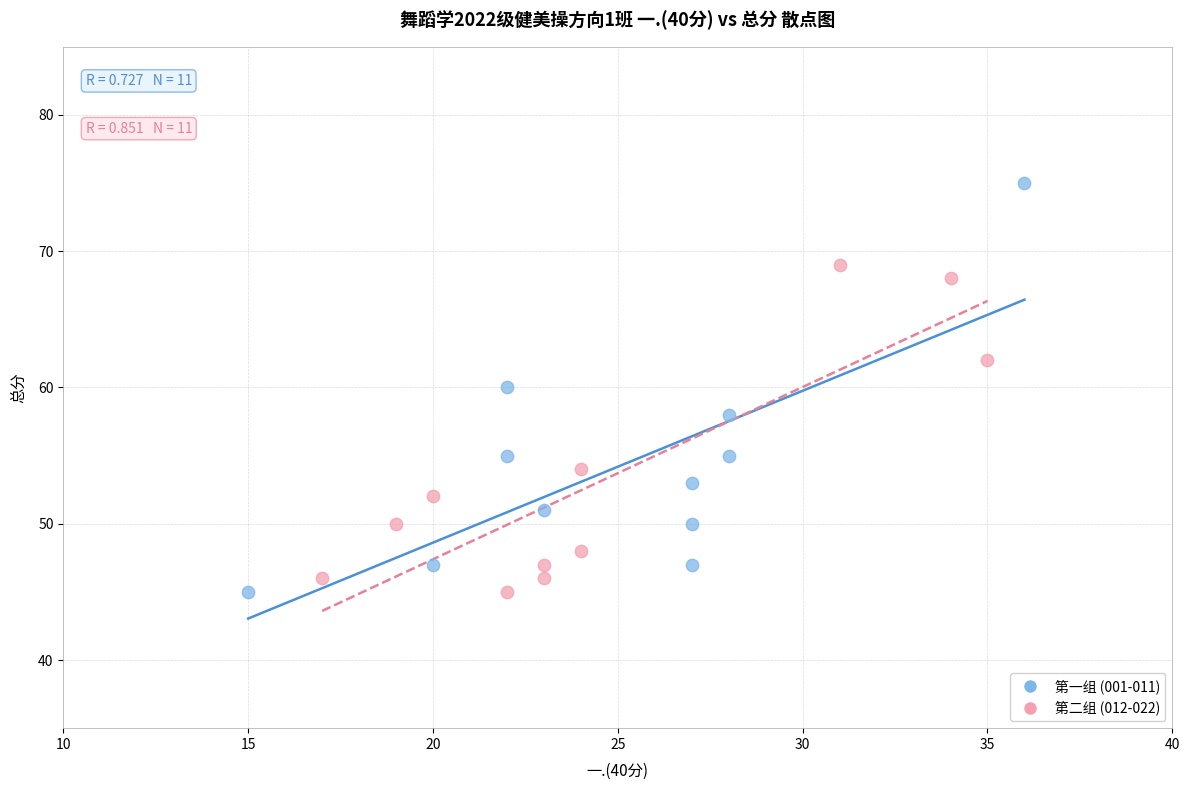

Which series has the widest spread of Y values?

第一组 (001-011)